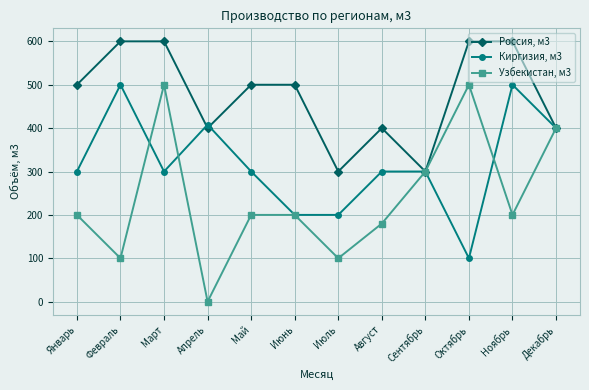

How many data points in Киргизия, м3 are less than 300?

3